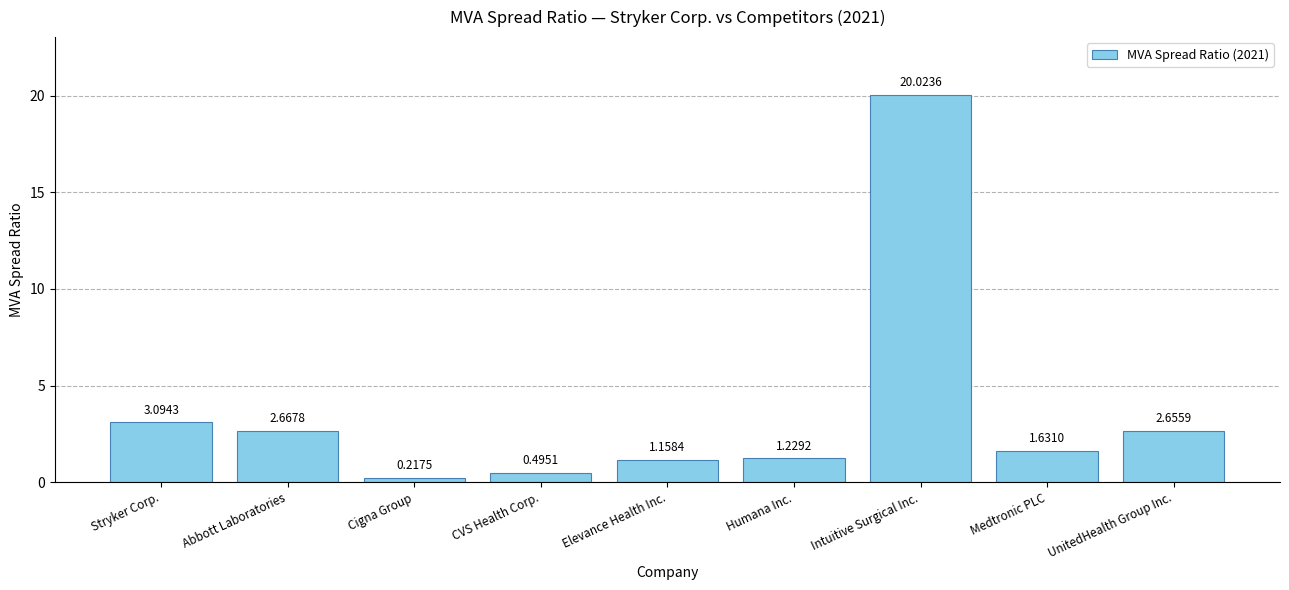

Which has a higher value, Intuitive Surgical Inc. or Cigna Group?

Intuitive Surgical Inc.